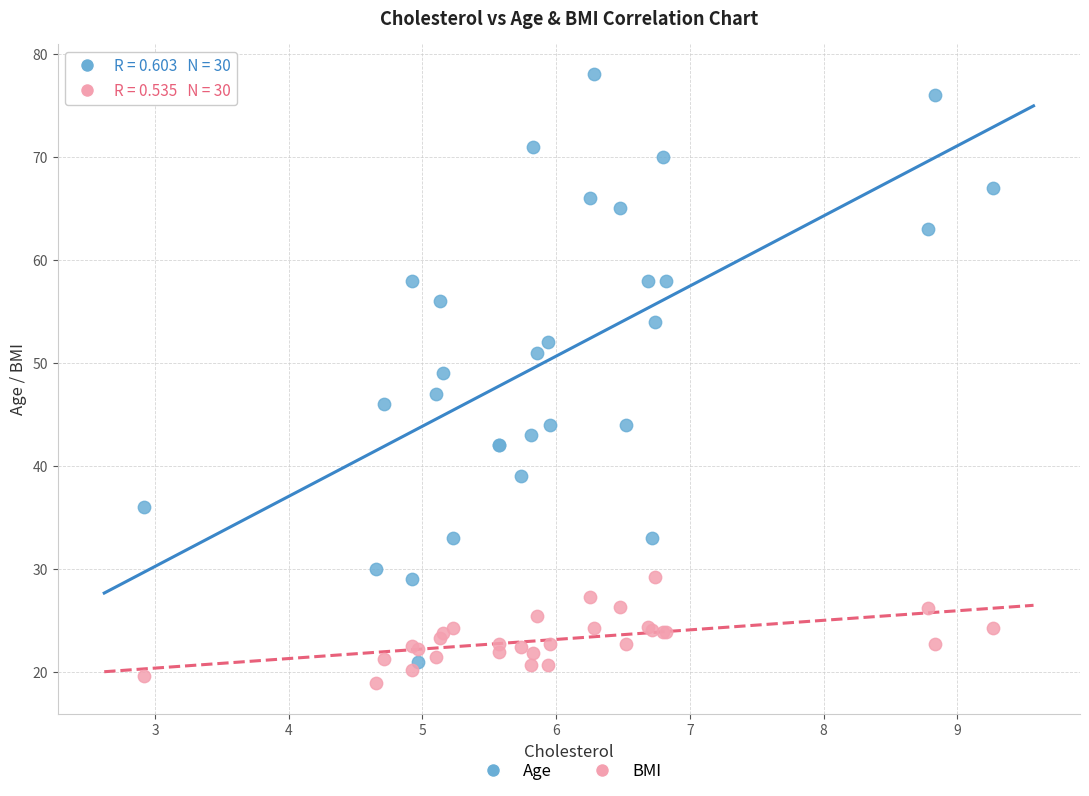

Which series has the widest spread of Y values?

Age